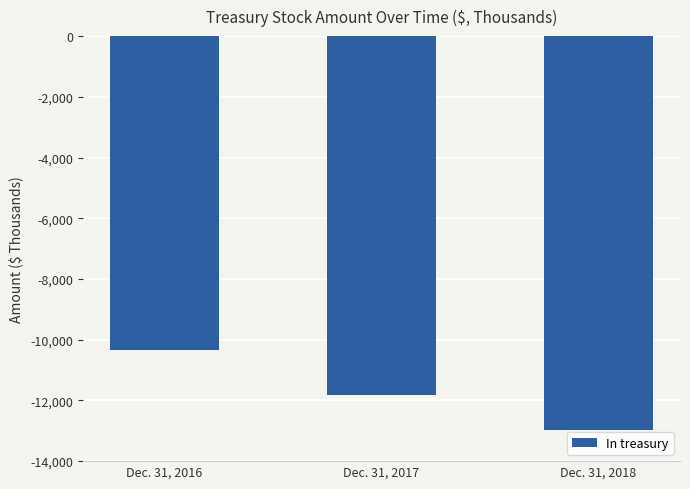

Reading right to left, what are all the values shown in this chart?

Dec. 31, 2018=-12970	Dec. 31, 2017=-11812	Dec. 31, 2016=-10340